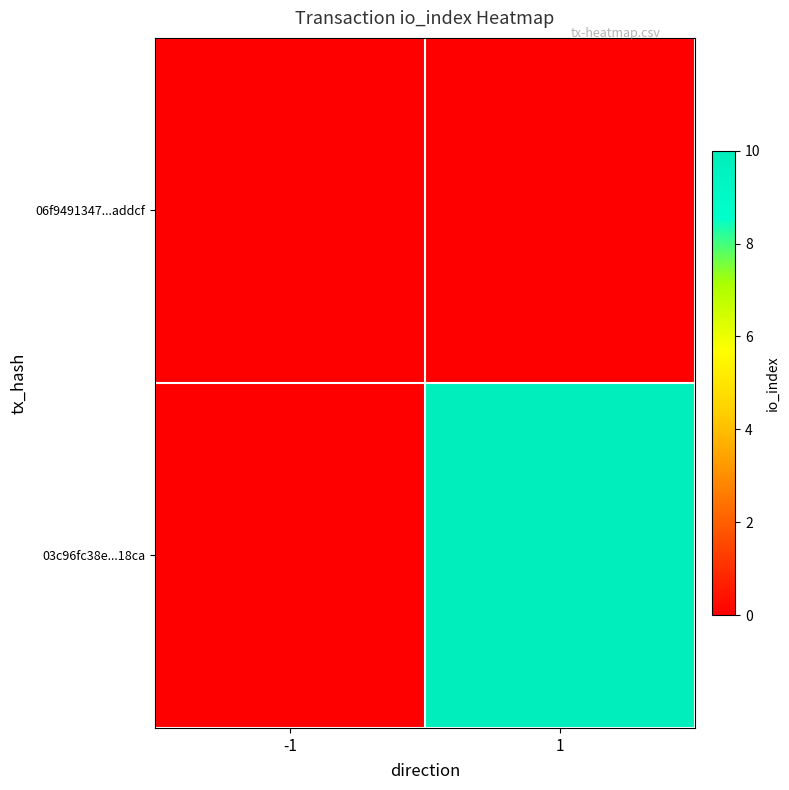

Is the value of 03c96fc38e...18ca at -1 greater than the value of 06f9491347...addcf at 1?

No